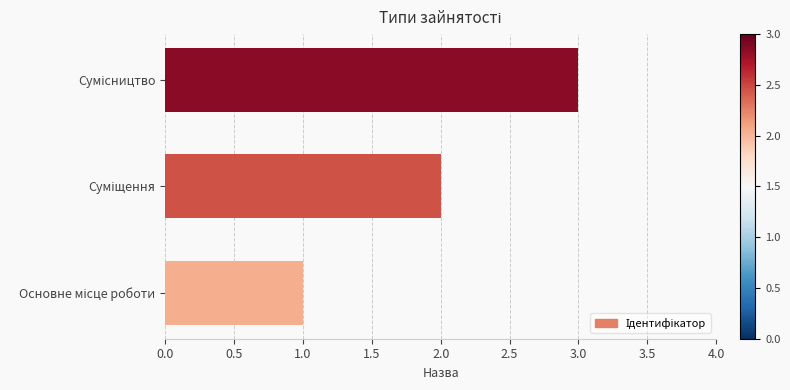

What is the maximum value shown in the chart?

3